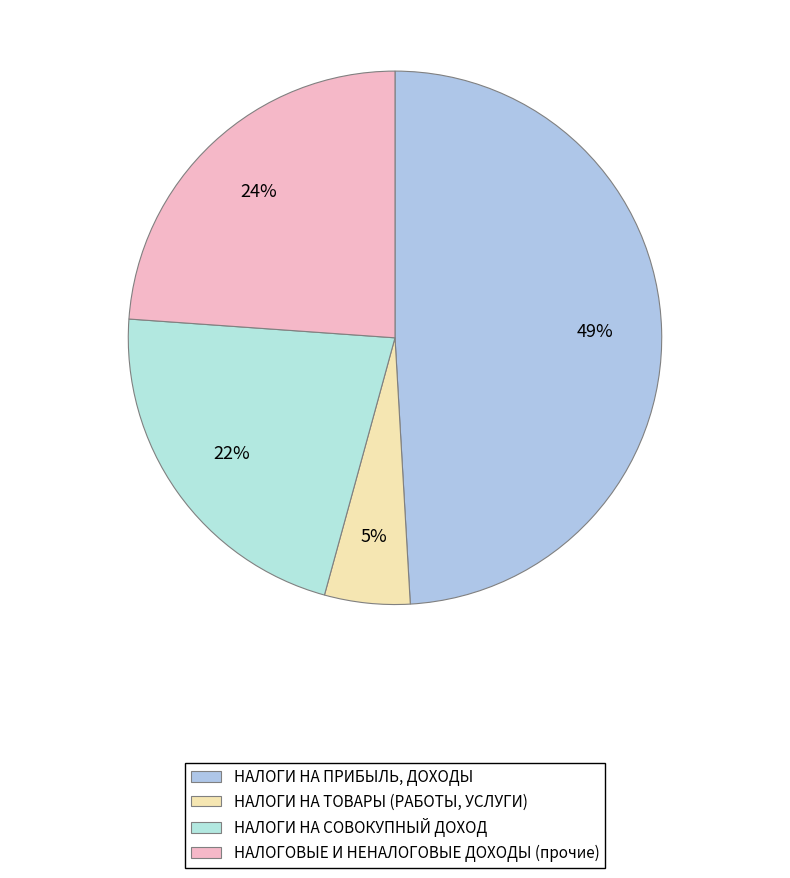

How many slices are in this pie chart?

4